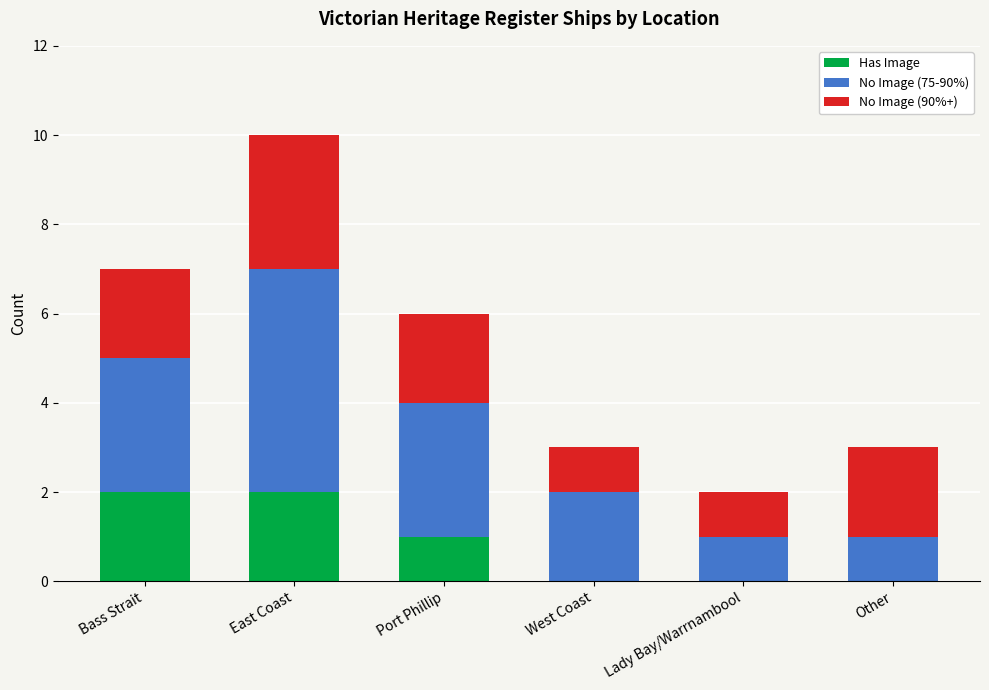

Is it true that Has Image equals -1 at Other?

False